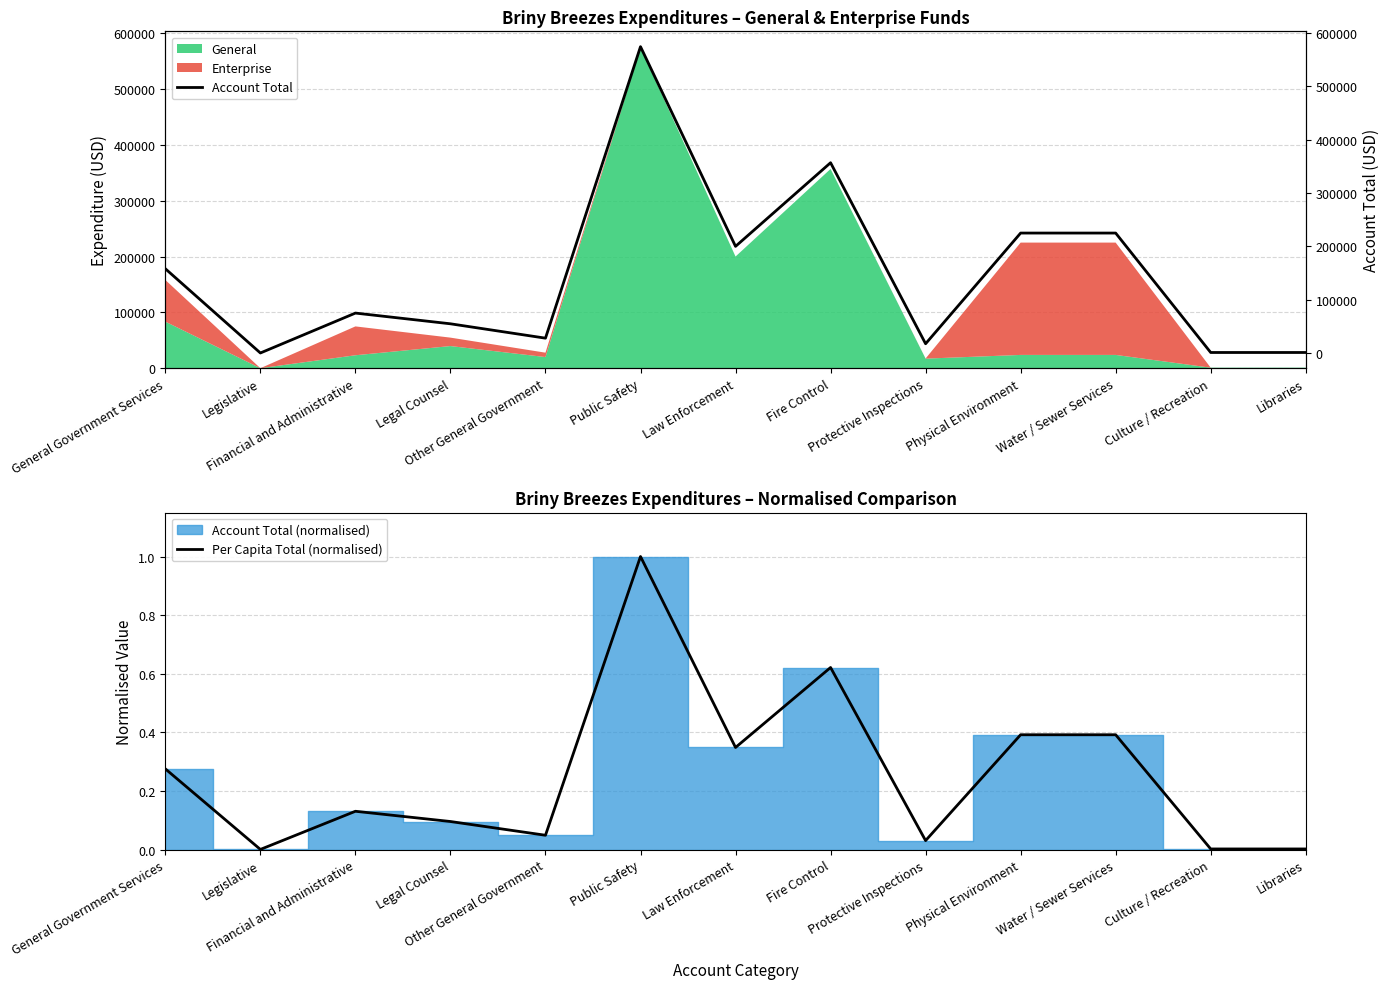

What is the highest value of the Per Capita Total (normalised) series?

1.0